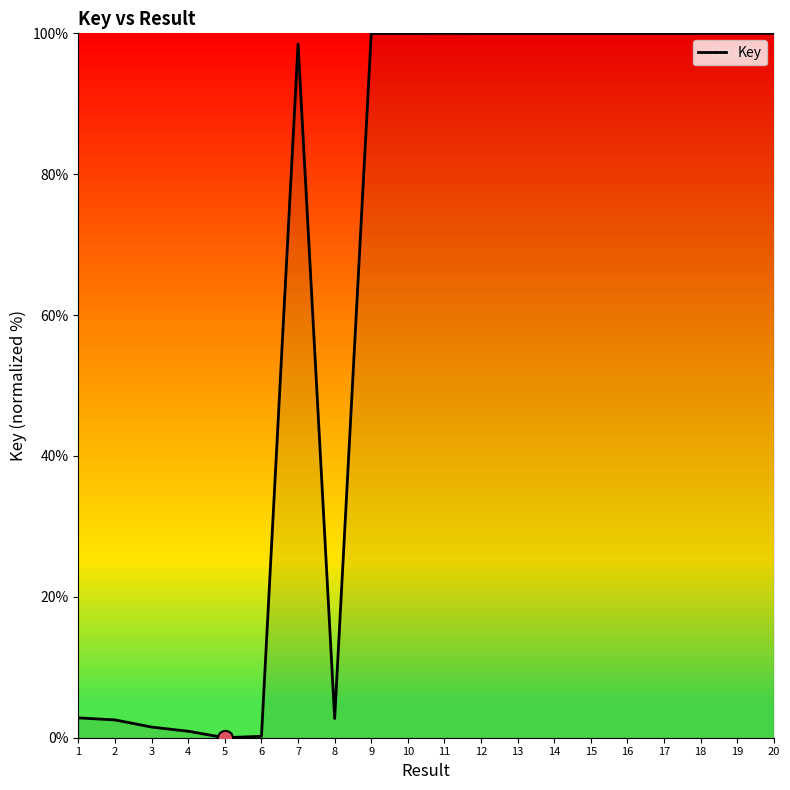

What is the change in value from 7 to 9?

+1.5